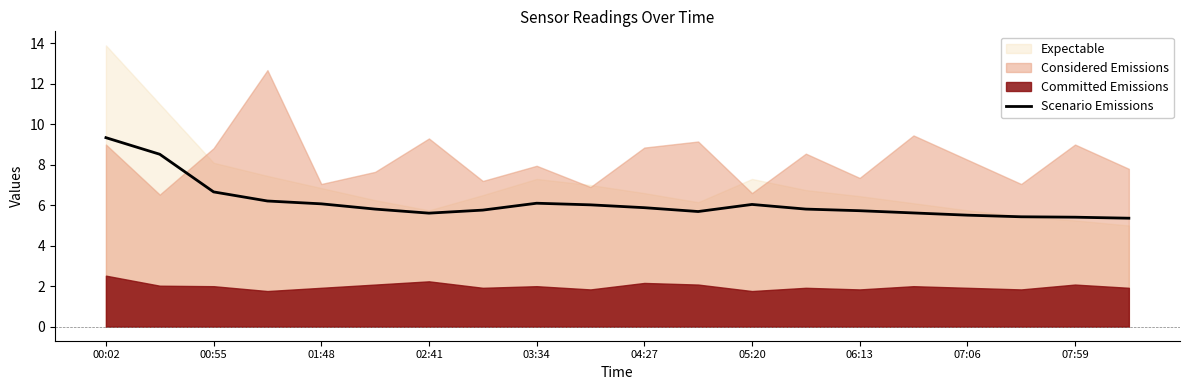

The value of Scenario Emissions at 07:59 is 5.4. True or false?

True